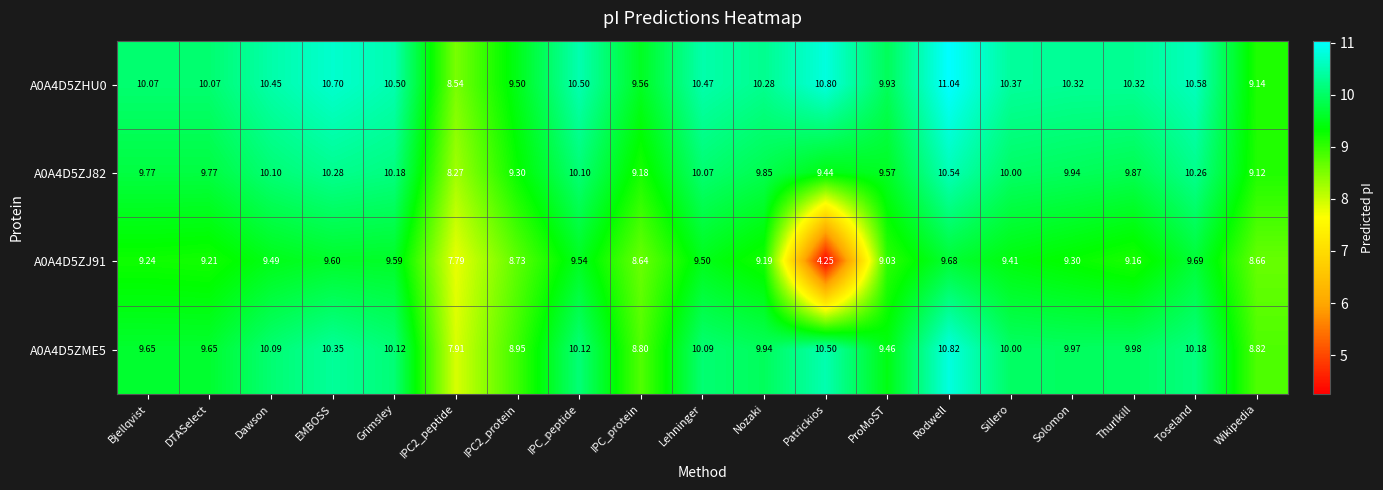

At which label does A0A4D5ZME5 first exceed 9?

Bjellqvist